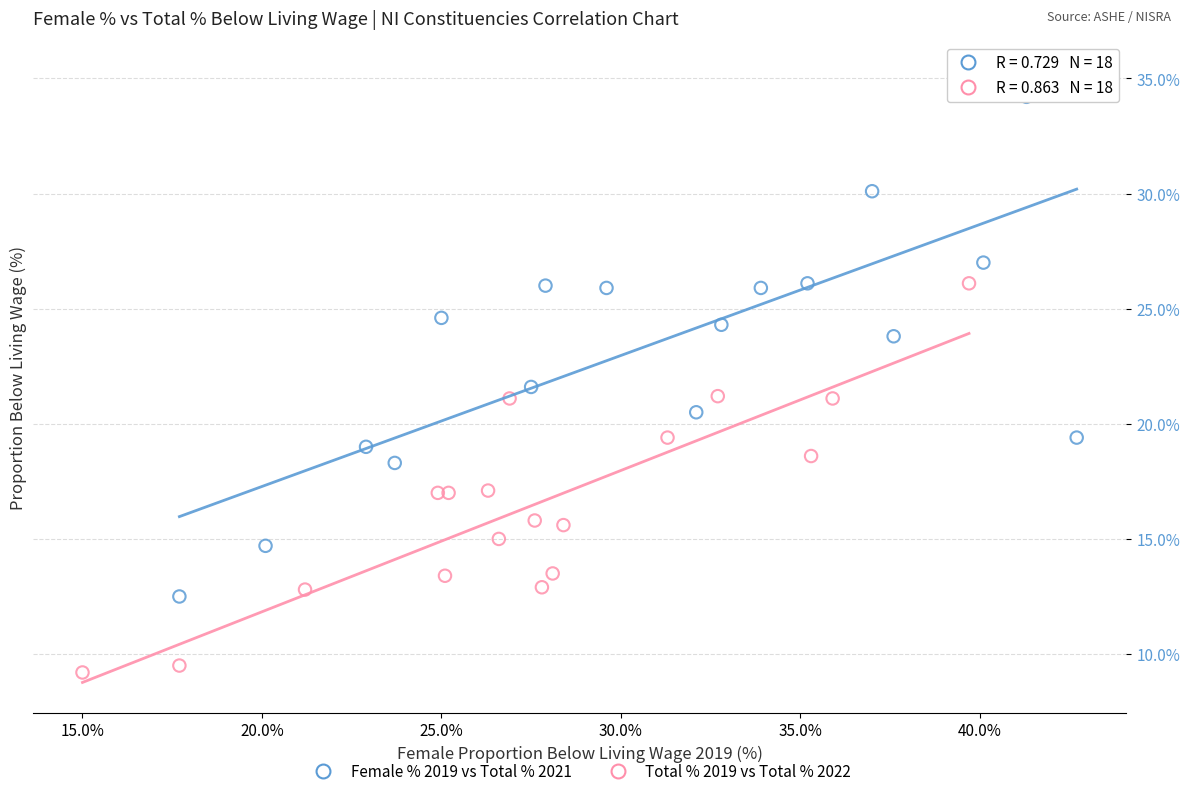

Which series contains the lowest Y value?

Total % 2019 vs Total % 2022